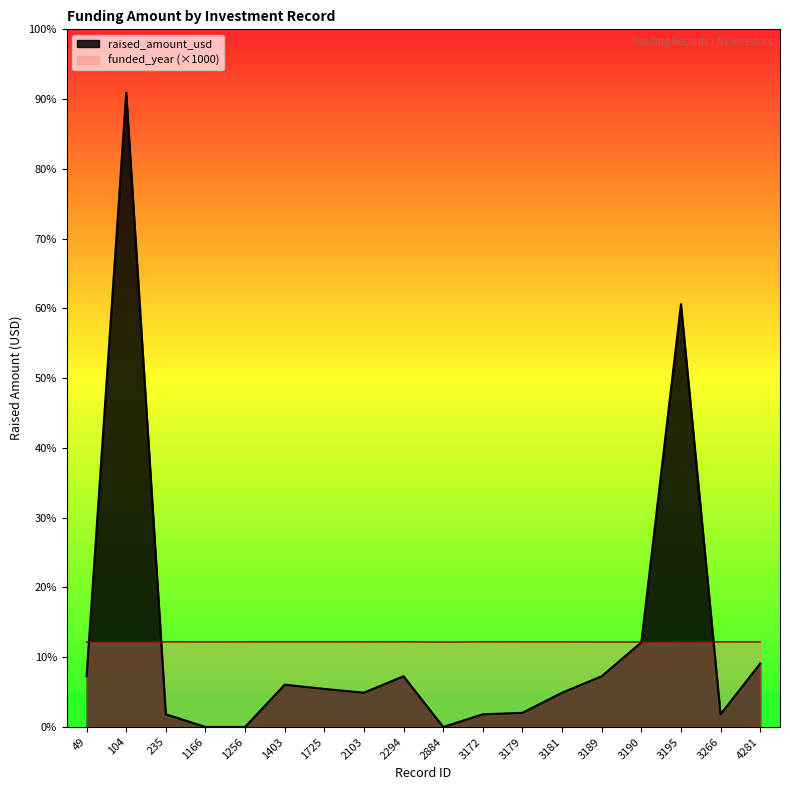

What is the value of the funded_year point at the 8th from the left?

2011000